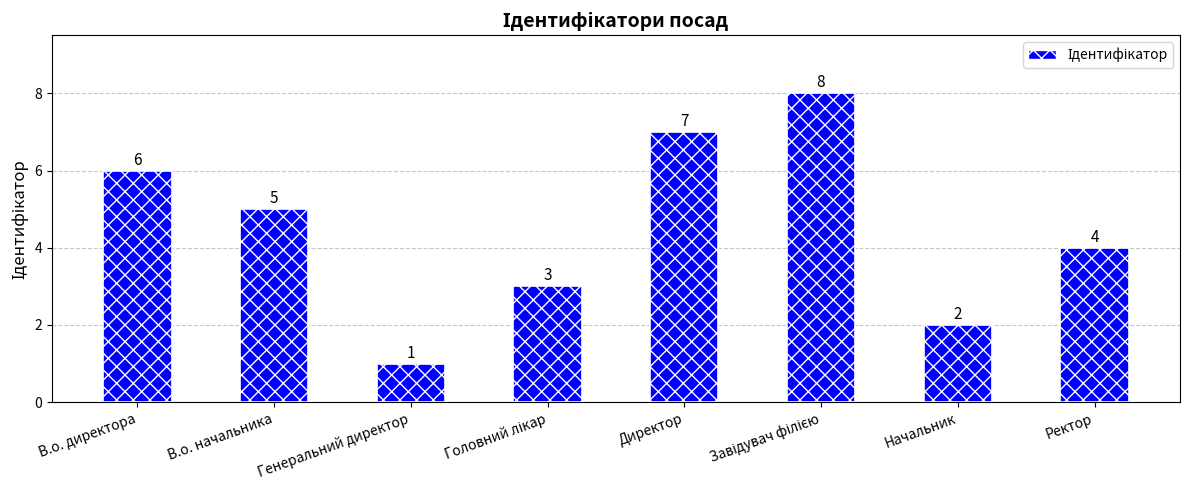

Where is the data nearest to the value 4?

Ректор